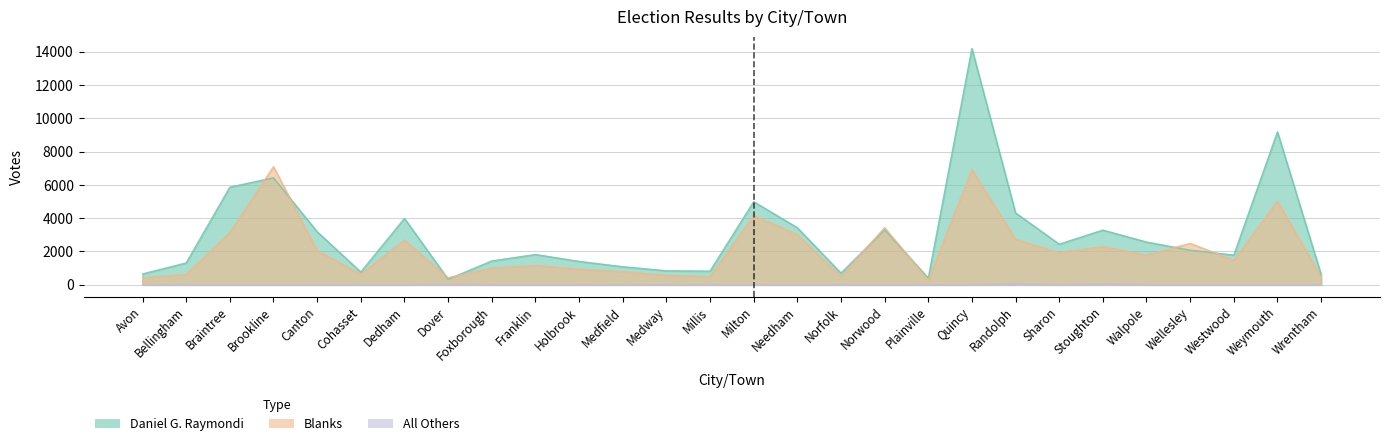

True or false: Daniel G. Raymondi has more than 1 points higher than both neighbors.

True